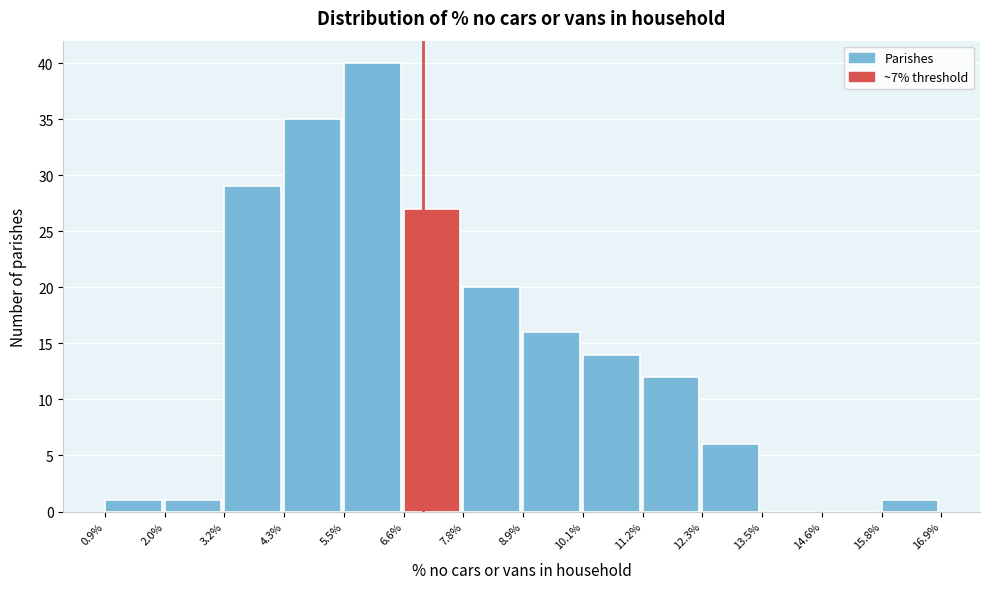

Reading left to right, list every bar in this chart as the range it spans on the x-axis followed by its height. The values are not printed on the chart, so give them approximately, as read against the axis.

0.9% to 2.0%: 1
2.0% to 3.2%: 1
3.2% to 4.3%: 29
4.3% to 5.5%: 35
5.5% to 6.6%: 40
6.6% to 7.8%: 27
7.8% to 8.9%: 20
8.9% to 10.1%: 16
10.1% to 11.2%: 14
11.2% to 12.3%: 12
12.3% to 13.5%: 6
13.5% to 14.6%: 0
14.6% to 15.8%: 0
15.8% to 16.9%: 1